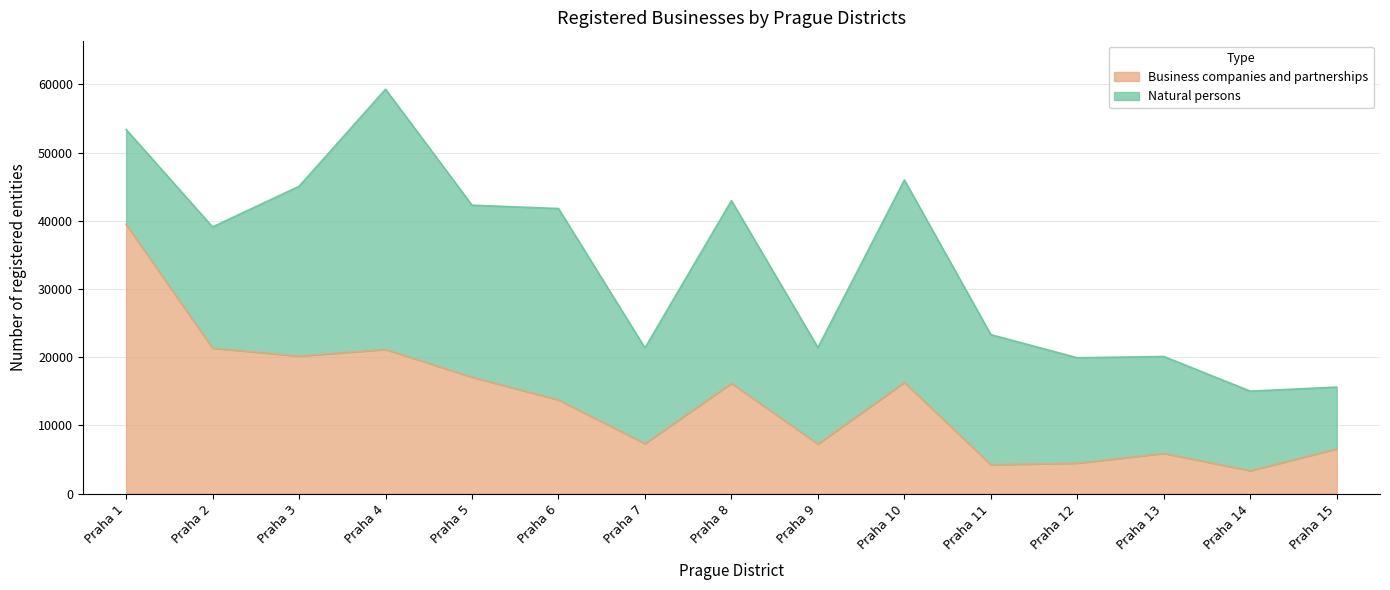

At which label does the data first exceed 13745?

Praha 1